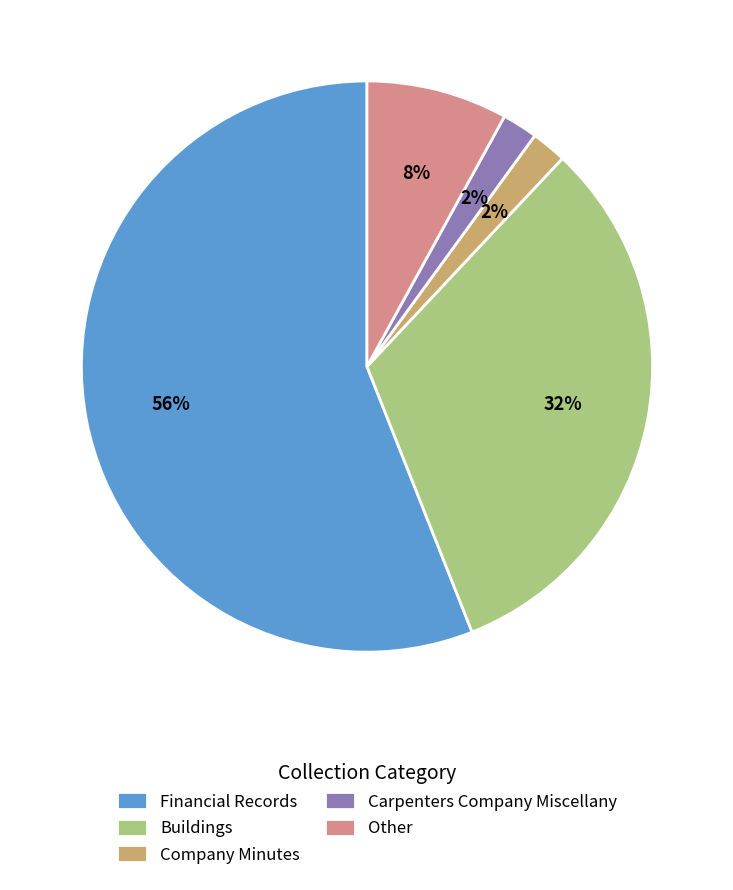

To the nearest percent, what is the average slice percentage?

20%